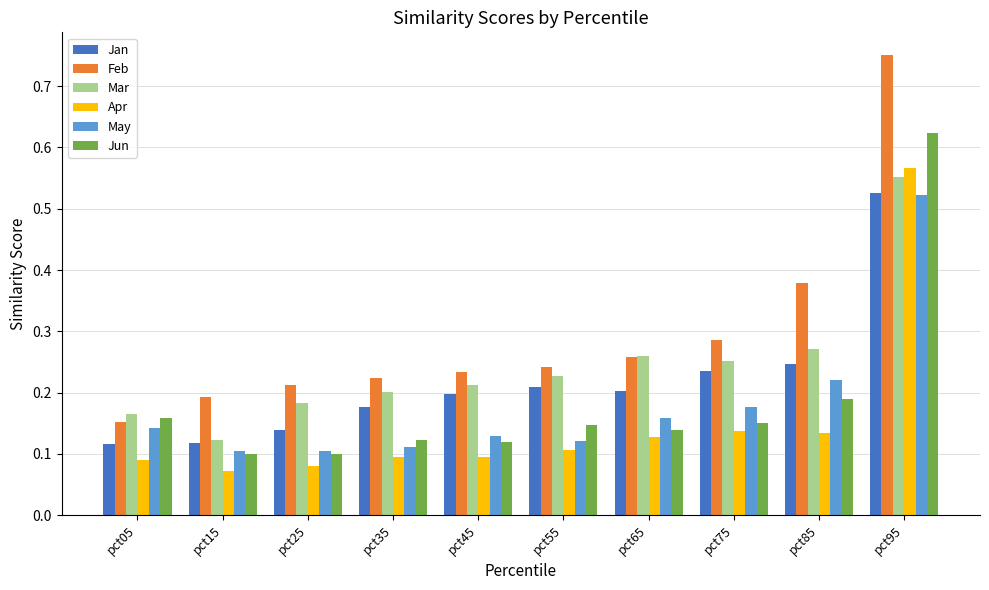

How many May values are between 0 and 1?

10